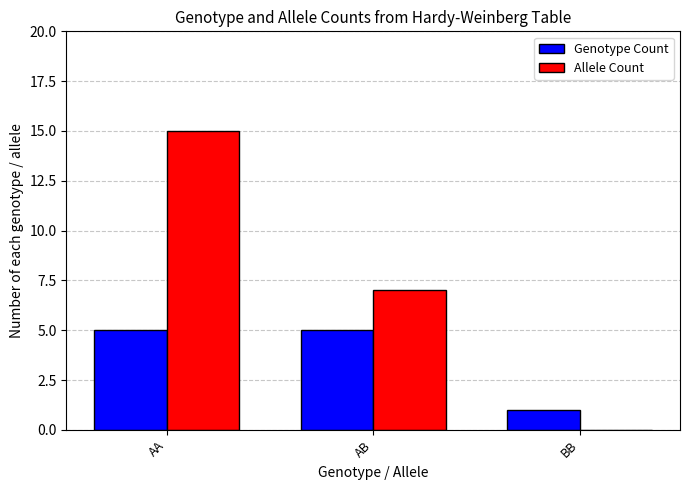

Reading right to left, list all the values displayed in this chart.

Genotype Count: BB=1	AB=5	AA=5
Allele Count: BB=0	AB=7	AA=15